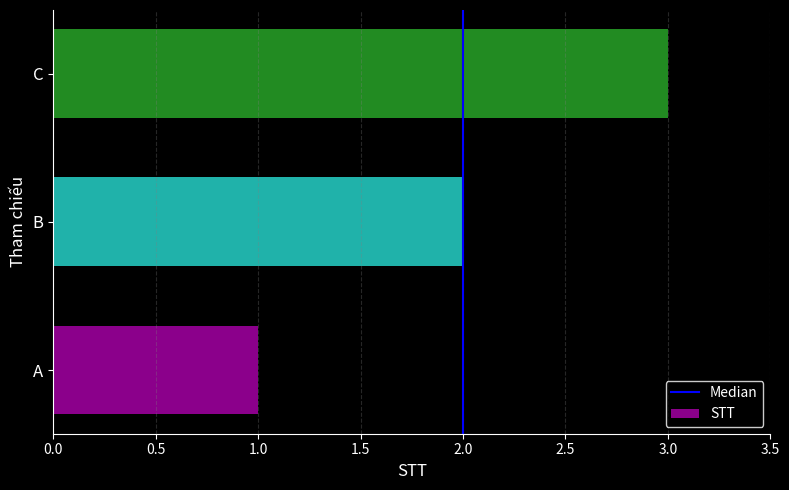

What is the sum of all values?

6